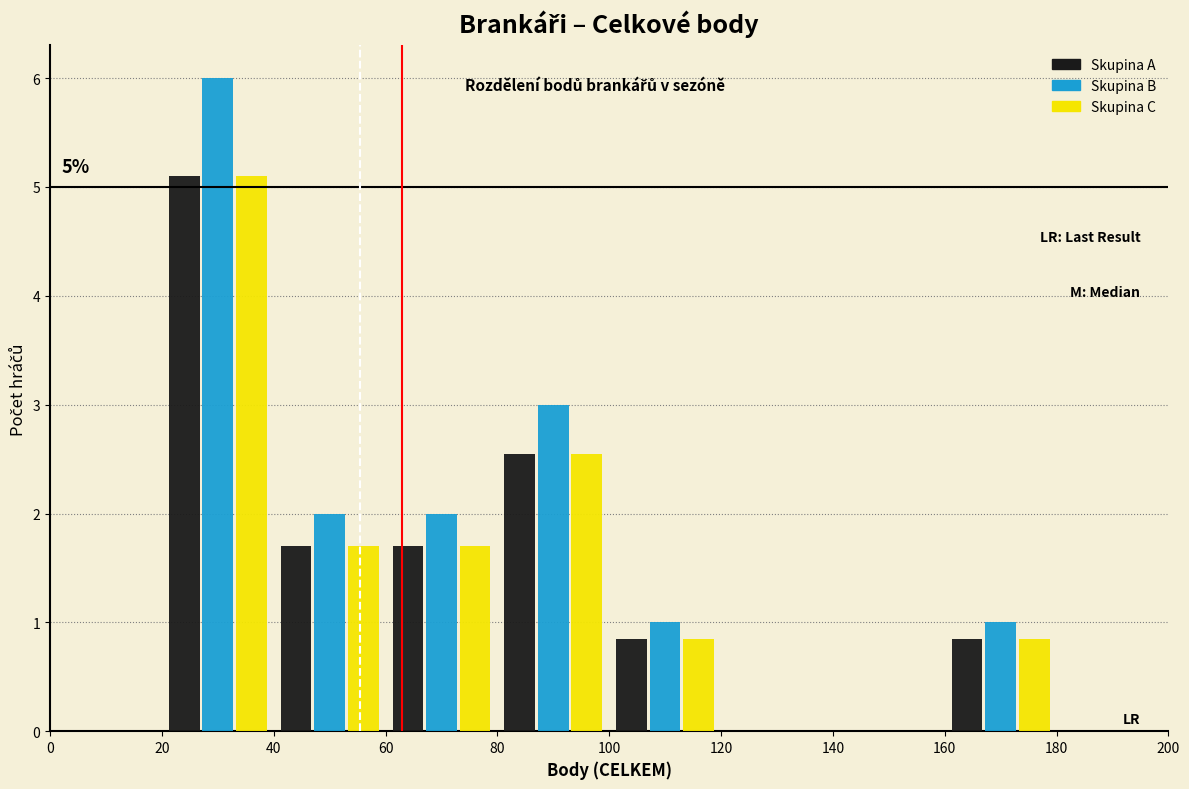

In the Skupina C series, which range on the x-axis has the tallest bar?

20 to 40